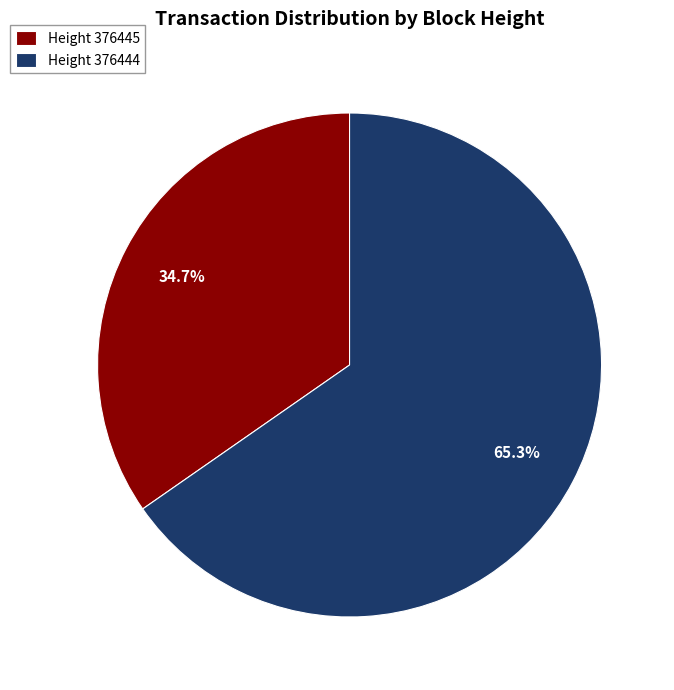

What is the largest slice in the pie chart?

Height 376444